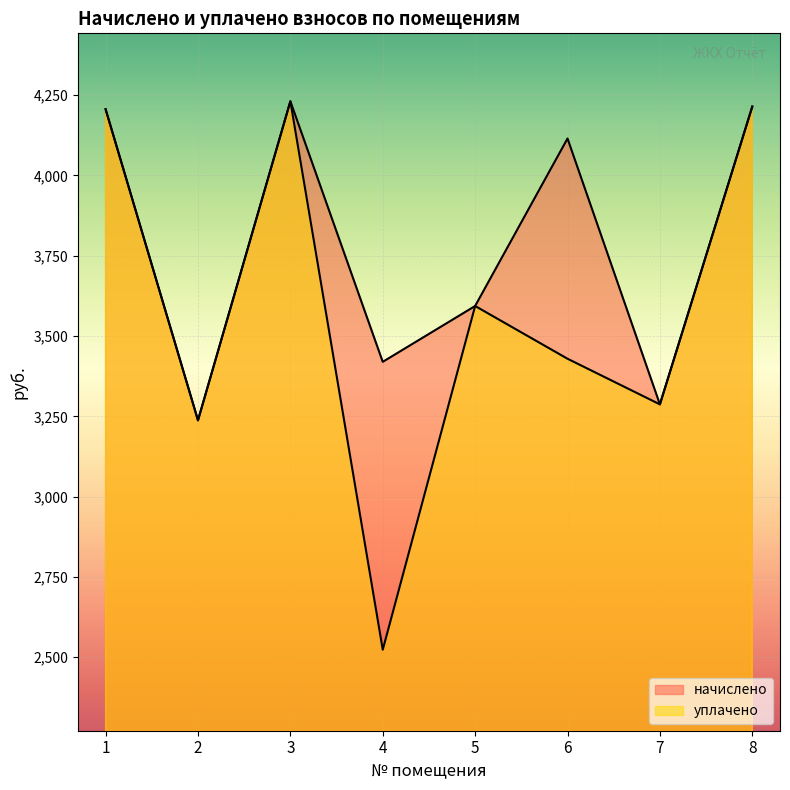

At 2, list the series in order from largest to smallest.

начислено, уплачено